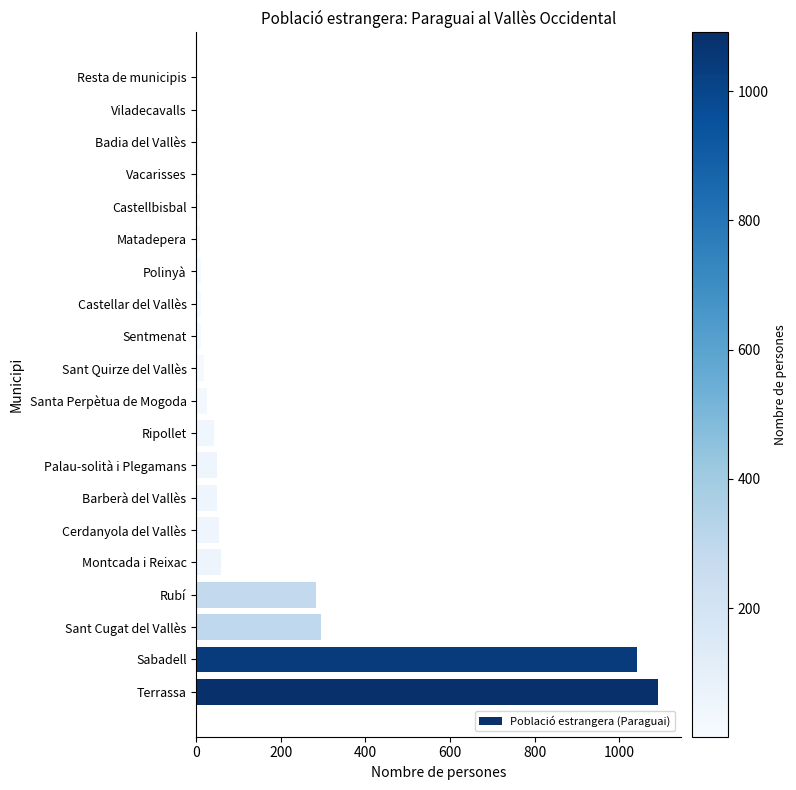

How many series are shown in this chart?

1